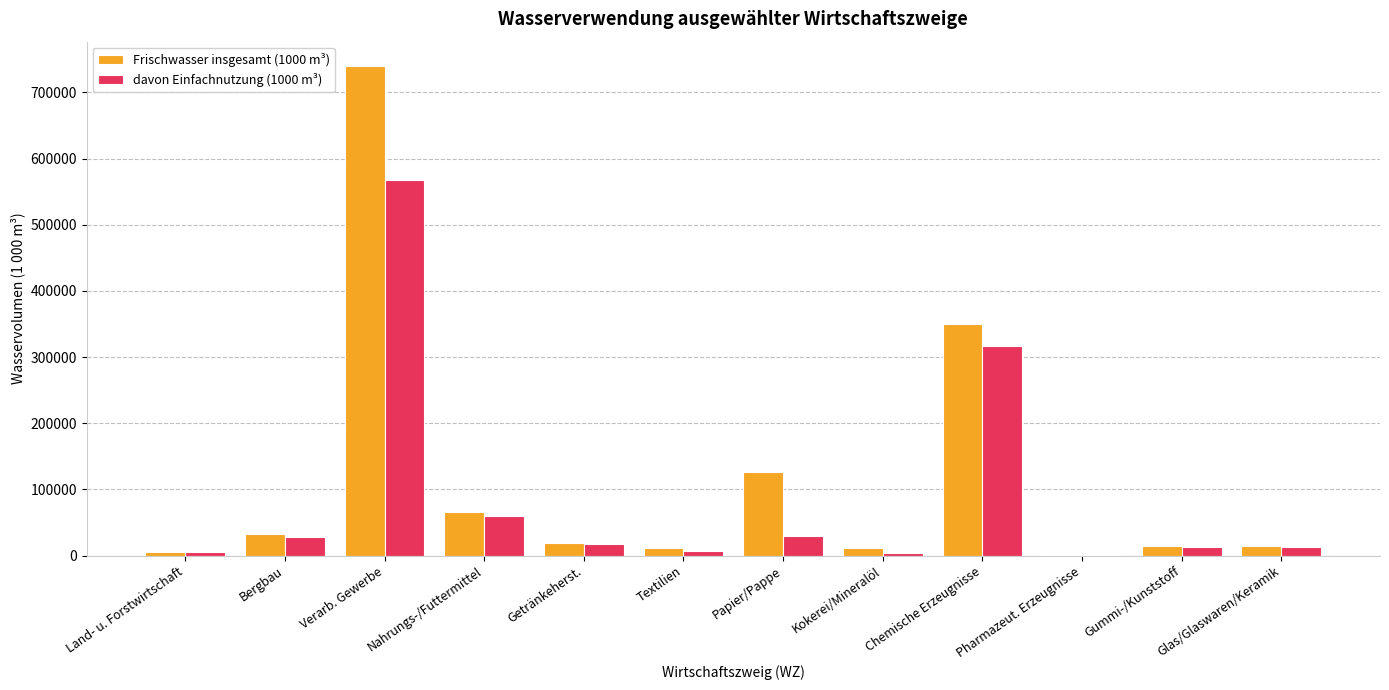

How many groups of bars are there?

12